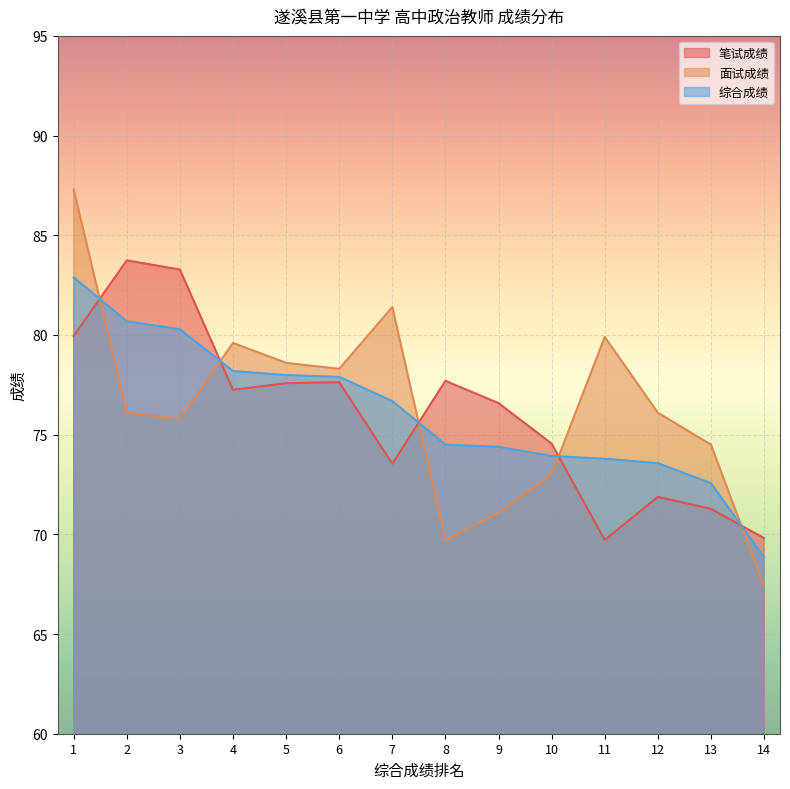

Between which two adjacent categories do 面试成绩 and 笔试成绩 first intersect?

1 and 2